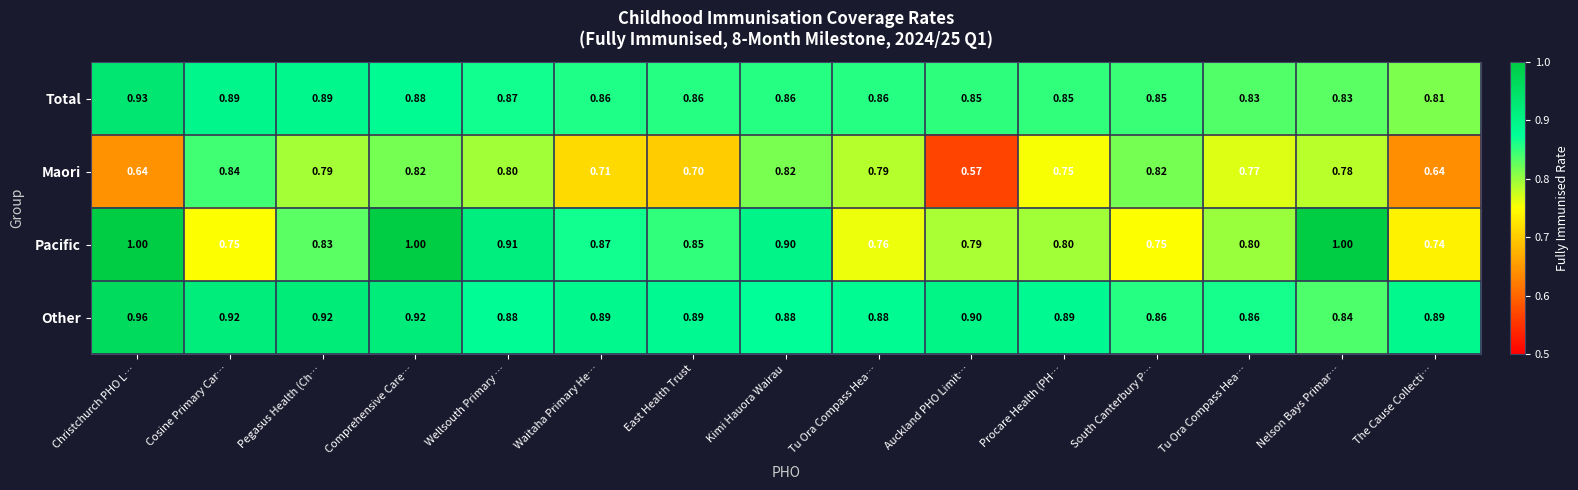

Which series has the largest range (max minus min)?

Maori